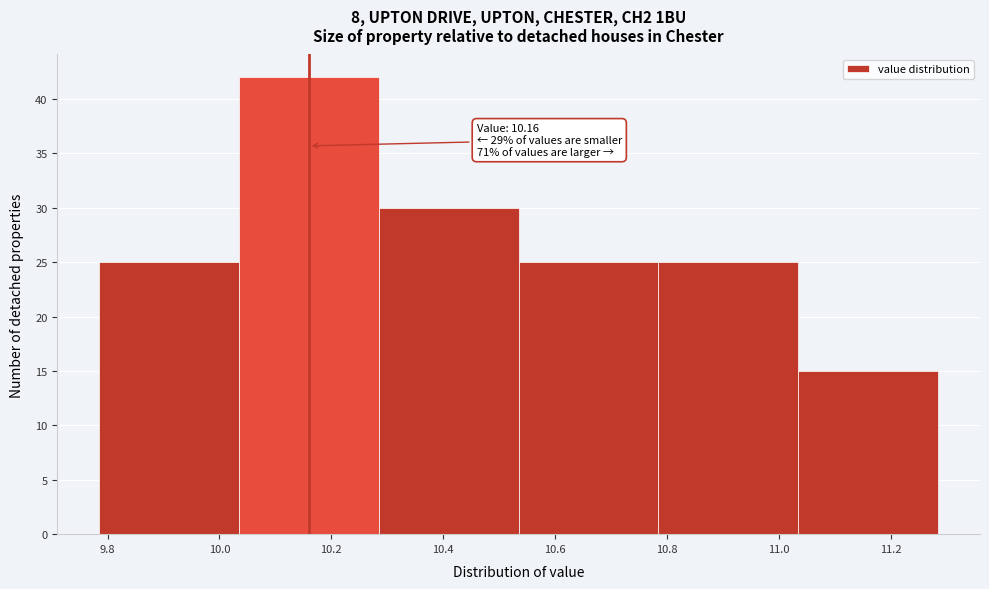

Which range on the x-axis has the tallest bar?

10.035 to 10.285